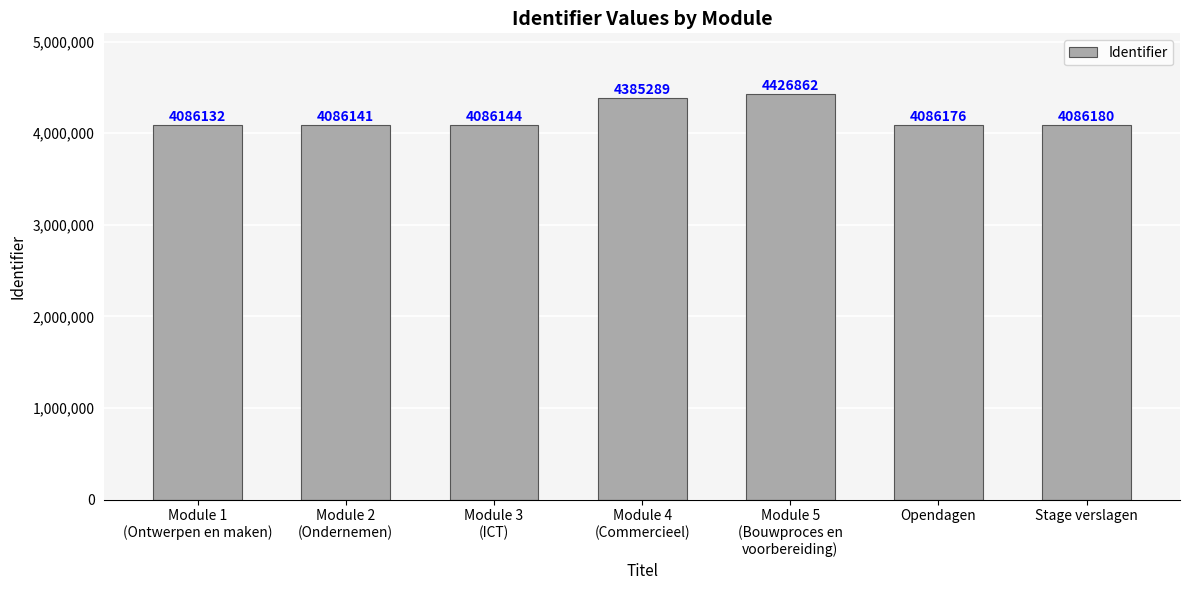

What is the minimum value shown in the chart?

4086132